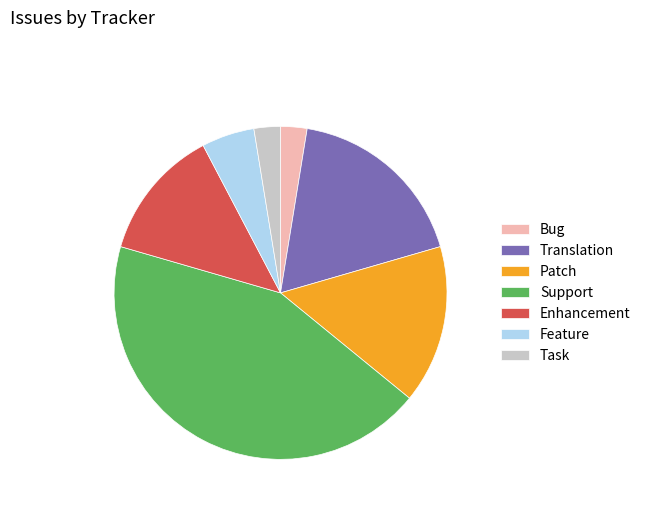

What is the largest slice in the pie chart?

Support